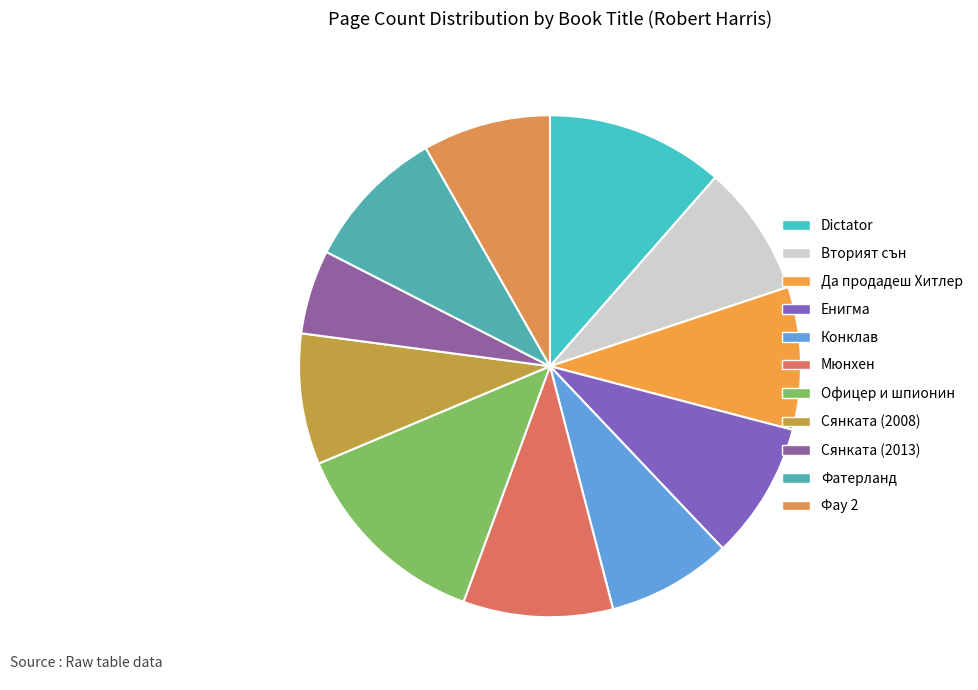

What percentage is the Вторият сън slice, to the nearest percent?

8%